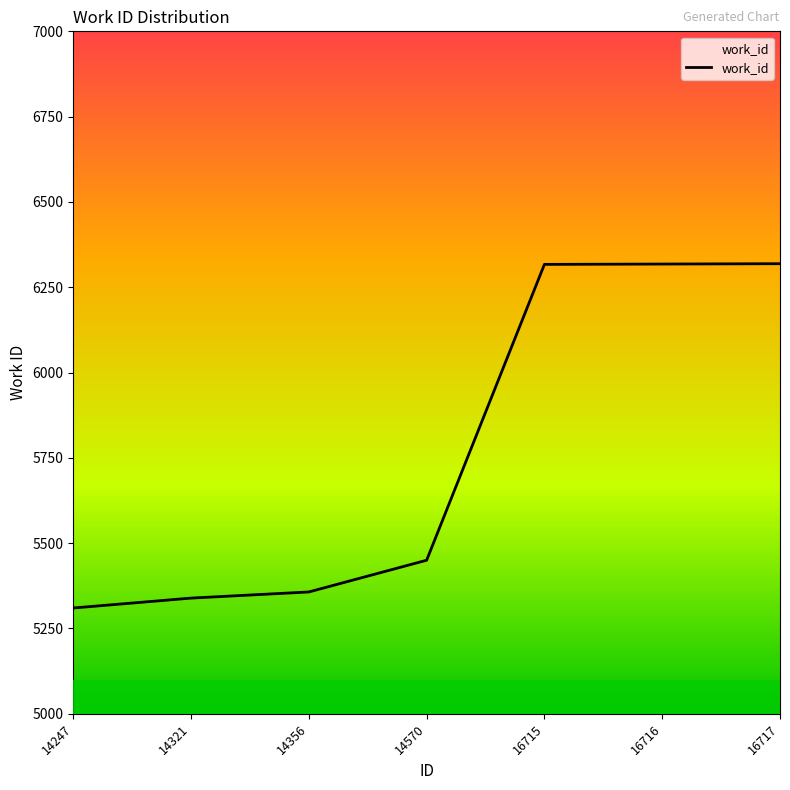

Where is the data nearest to the value 5814?

14570